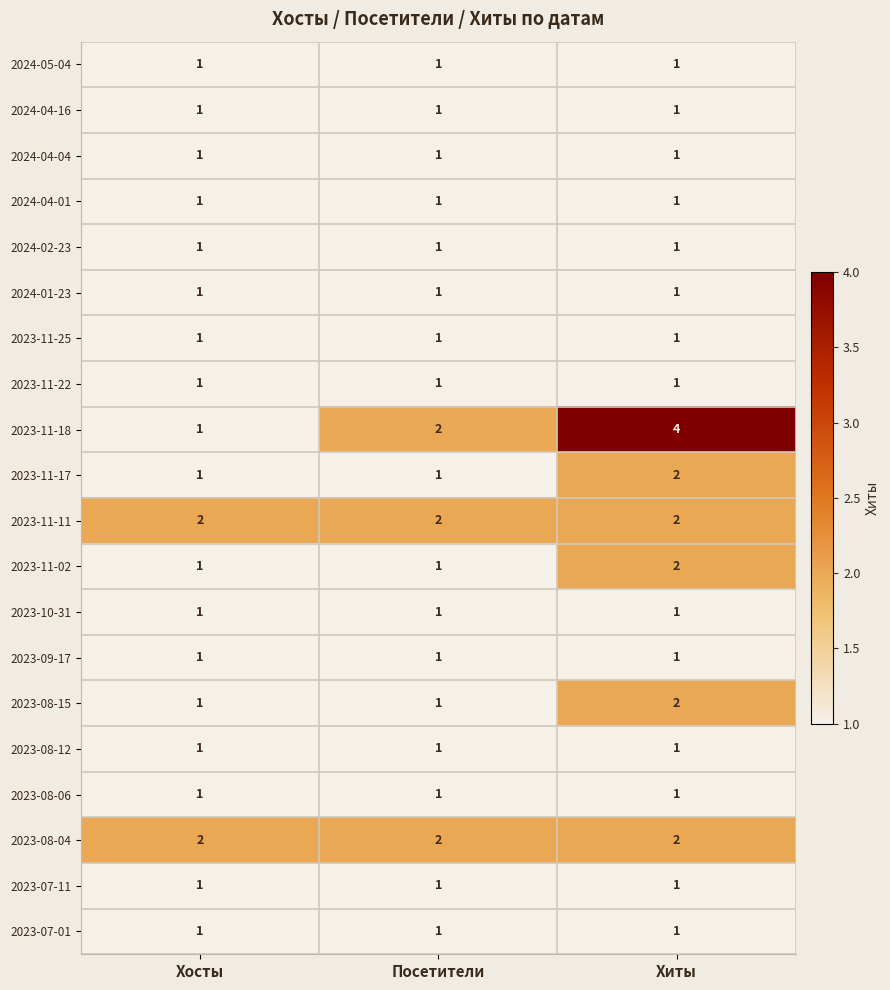

What is the sum of all 2023-11-02 values?

4